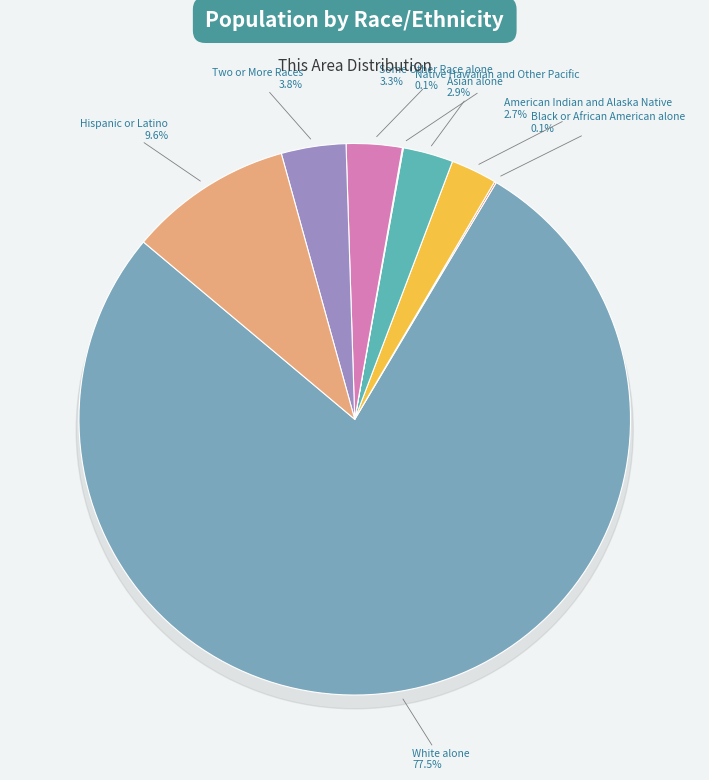

What is the ratio of the value at White alone to the value at Hispanic or Latino?

8.1